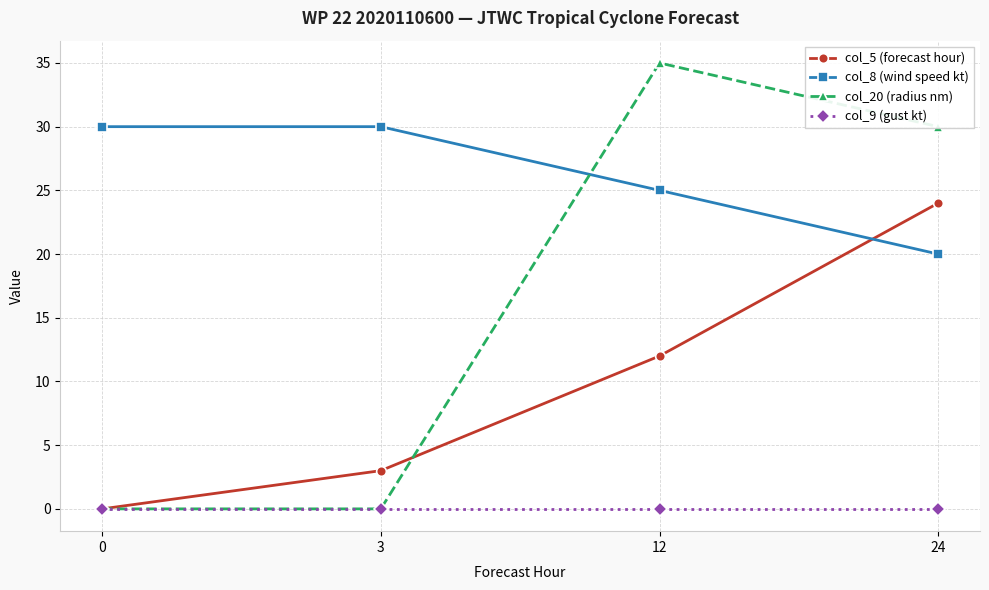

Reading right to left, transcribe all the data shown in this chart.

col_5 (forecast hour): 24	12	3	0
col_8 (wind speed kt): 20	25	30	30
col_20 (radius nm): 30	35	0	0
col_9 (gust kt): 0	0	0	0